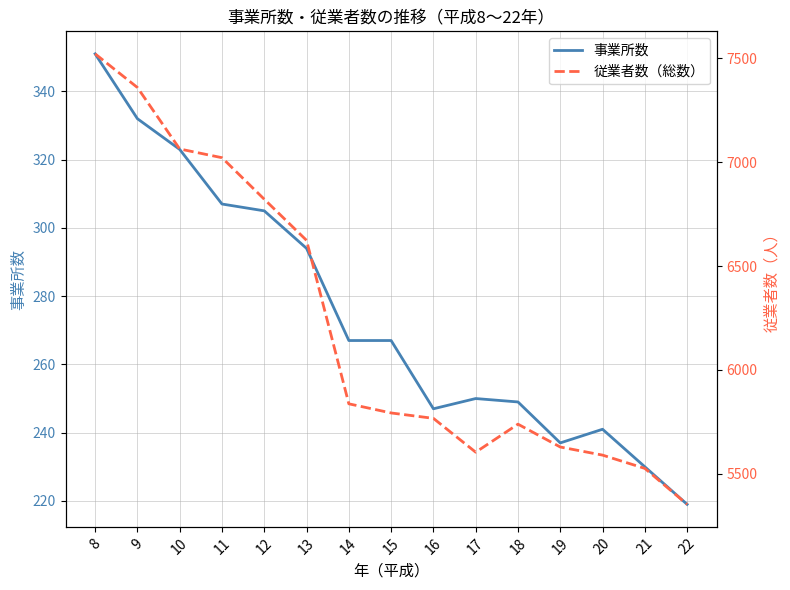

True or false: 従業者数（総数） and 事業所数 intersect in this chart.

False